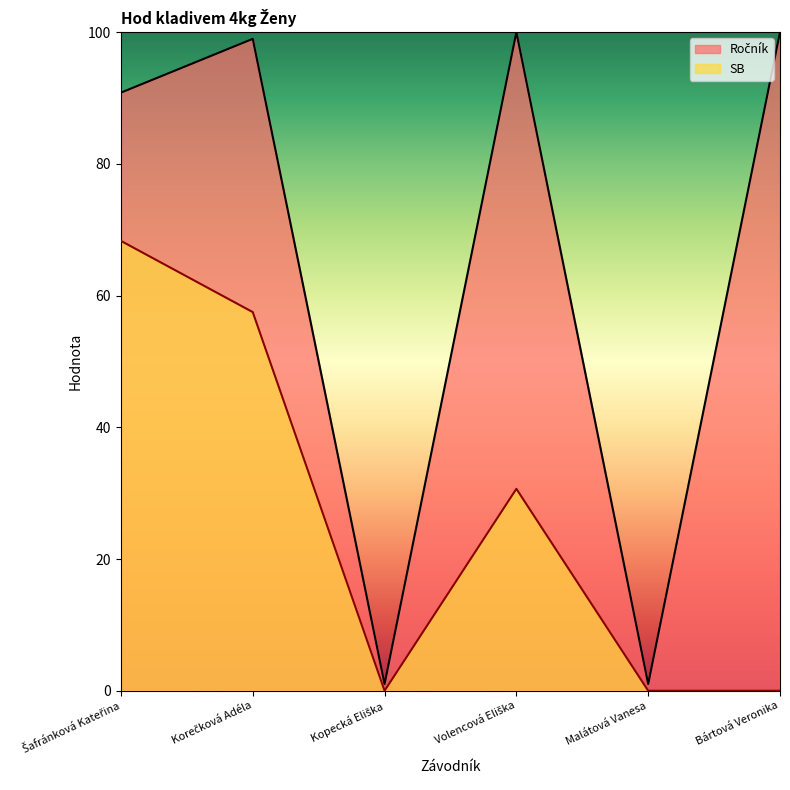

Reading right to left, list all the values displayed in this chart.

Ročník: Bártová Veronika=100.0	Malátová Vanesa=1.0	Volencová Eliška=100.0	Kopecká Eliška=1.0	Korečková Adéla=99.0	Šafránková Kateřina=90.8
SB: Bártová Veronika=0.0	Malátová Vanesa=0.0	Volencová Eliška=30.7	Kopecká Eliška=0.0	Korečková Adéla=57.5	Šafránková Kateřina=68.3